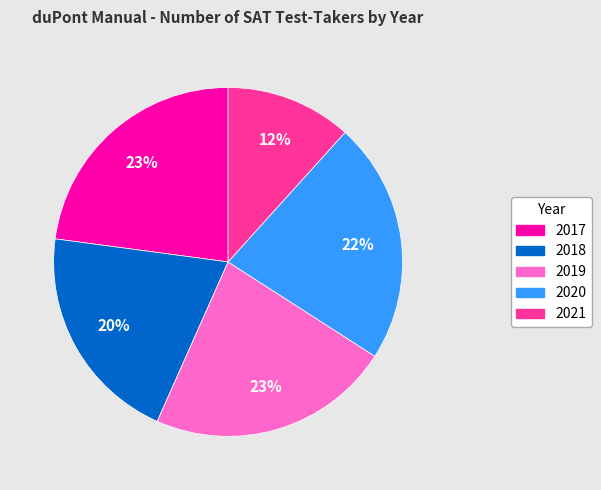

True or false: 2019 accounts for 23% of the total.

True